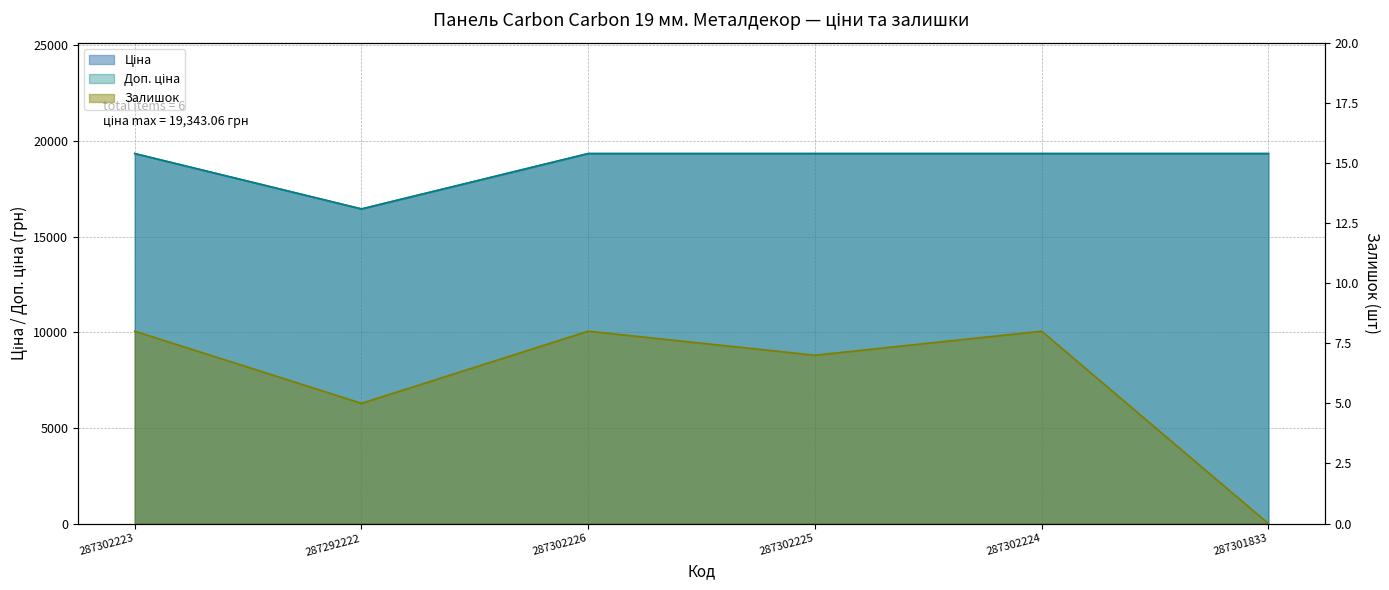

Reading left to right, transcribe all the data shown in this chart.

Ціна: 19343.1	16448.2	19343.1	19343.1	19343.1	19343.1
Доп. ціна: 19343.1	16448.2	19343.1	19343.1	19343.1	19343.1
Залишок: 8.0	5.0	8.0	7.0	8.0	0.0